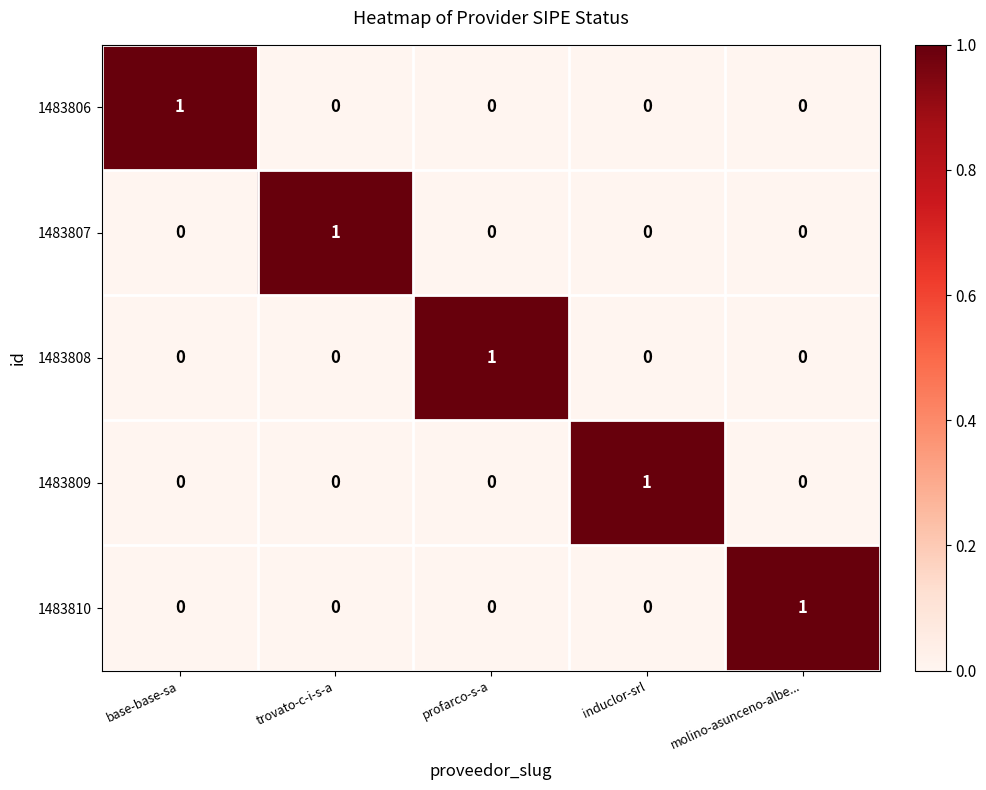

The 1483810 series shows 0 at profarco-s-a. True or false?

True